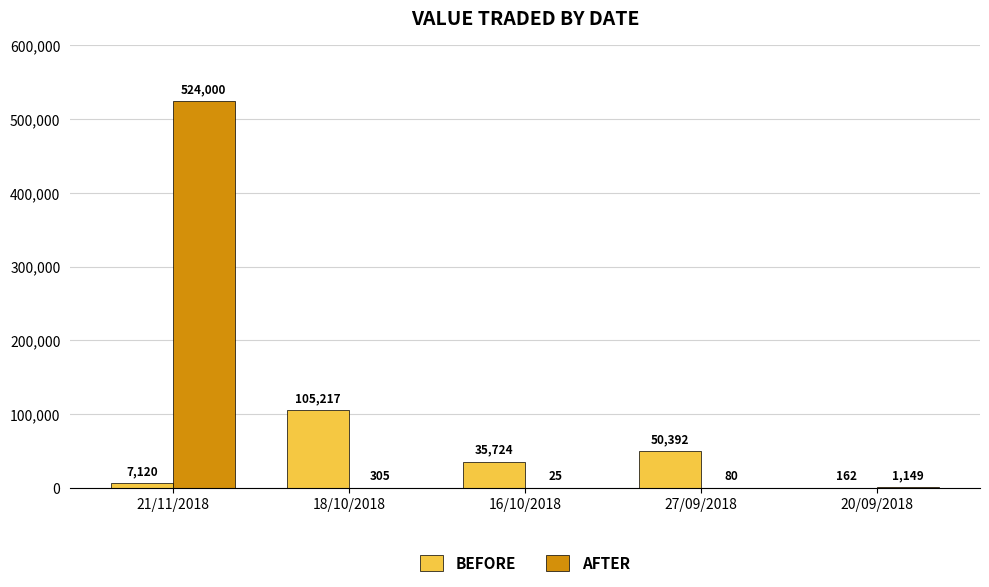

What is the sum of all BEFORE values?

198615